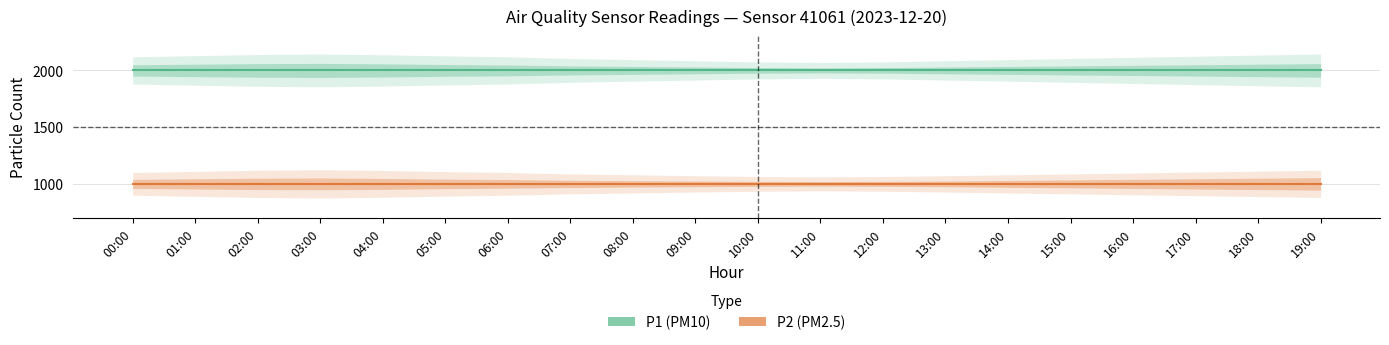

True or false: P1 has a value of 659.8 at 02:00.

False